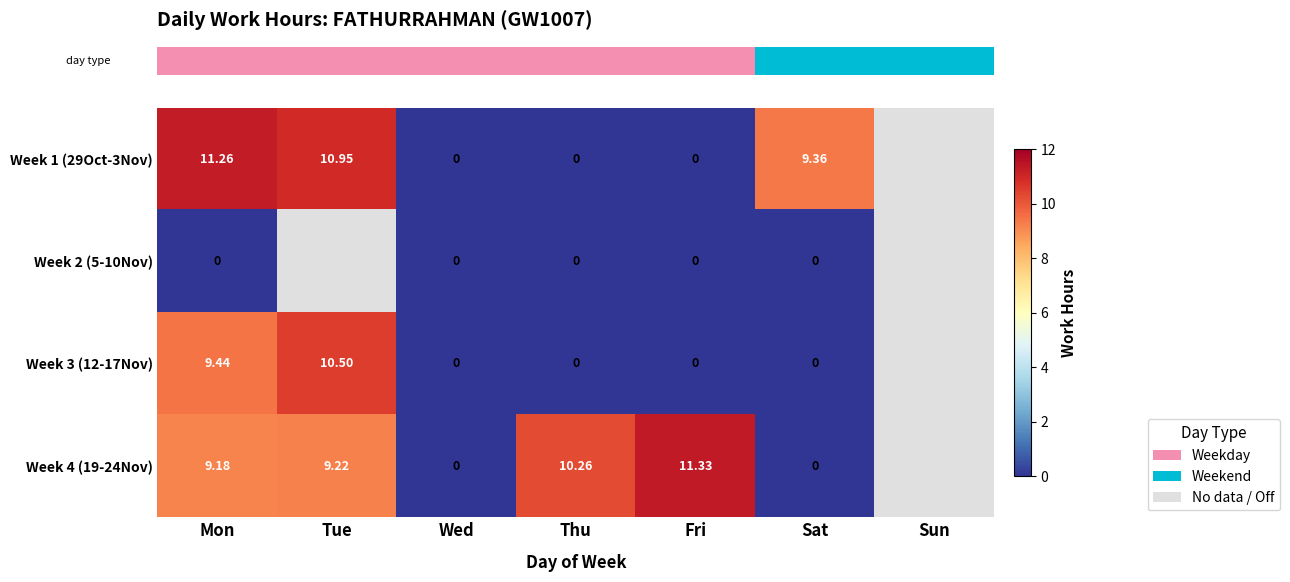

Which has a higher value, Fri or Thu?

Fri